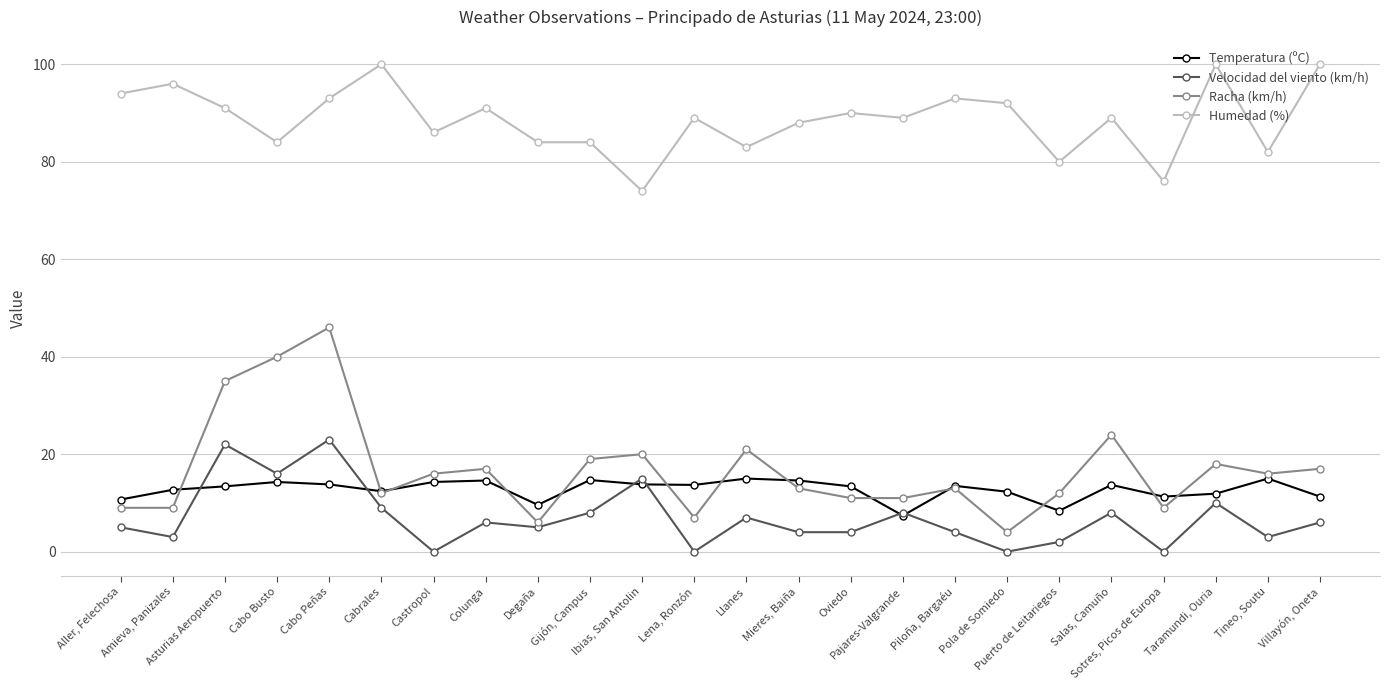

What is the difference between the Humedad (%) values at Amieva, Panizales and Oviedo?

6.0